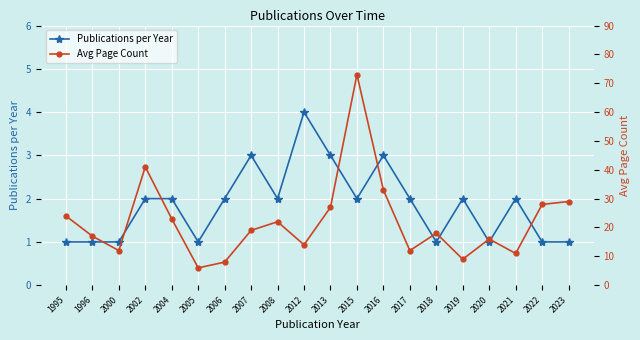

True or false: Publications per Year has a value of 2 at 2019.

True